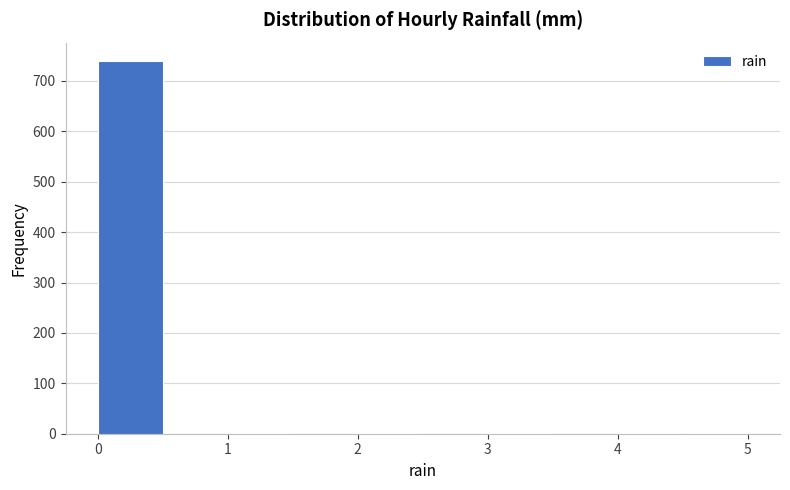

Reading left to right, list every bar in this chart as the range it spans on the x-axis followed by its height. The values are not printed on the chart, so give them approximately, as read against the axis.

0.0 to 0.5: 740
0.5 to 1.0: 0
1.0 to 1.5: under 10
1.5 to 2.0: 0
2.0 to 2.5: under 10
2.5 to 3.0: 0
3.0 to 3.5: under 10
3.5 to 4.0: 0
4.0 to 4.5: under 10
4.5 to 5.0: under 10